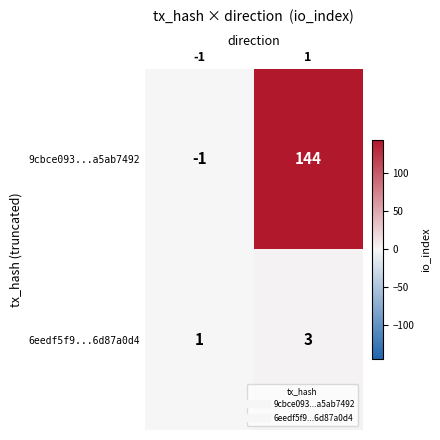

How many data points does each series have?

2